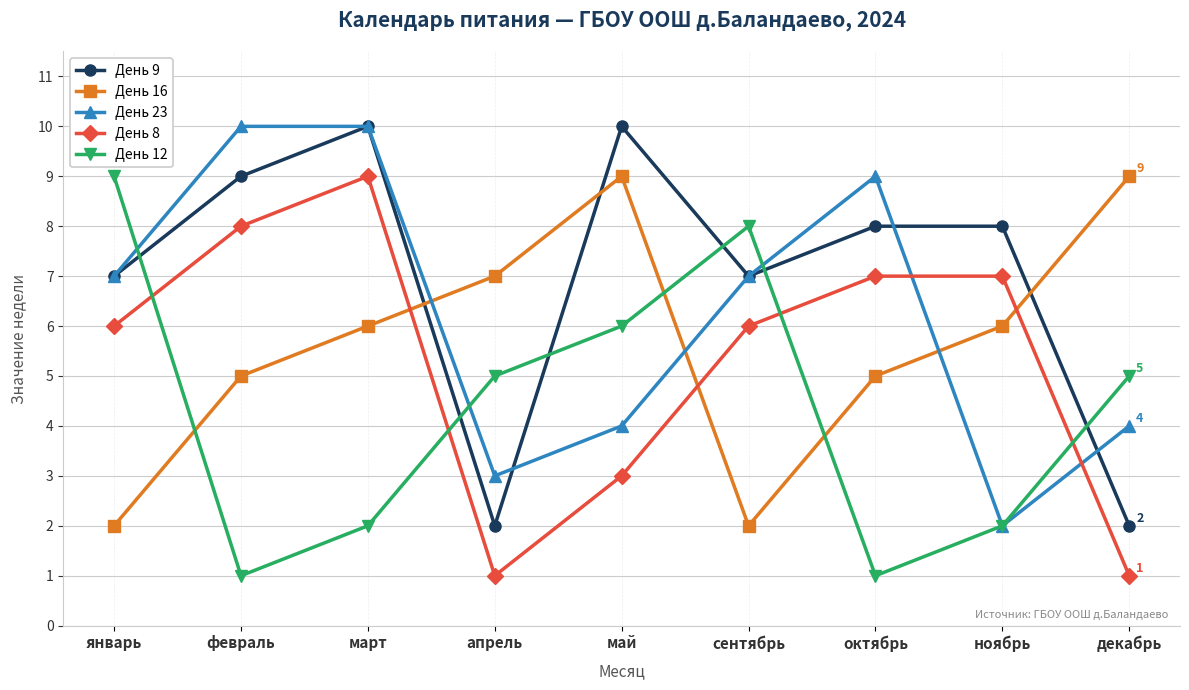

How many lines are shown in the chart?

5